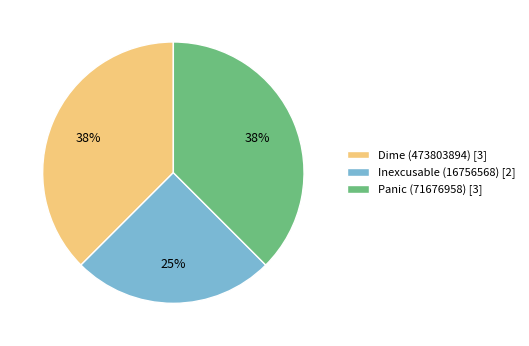

Does any single category account for the majority?

No